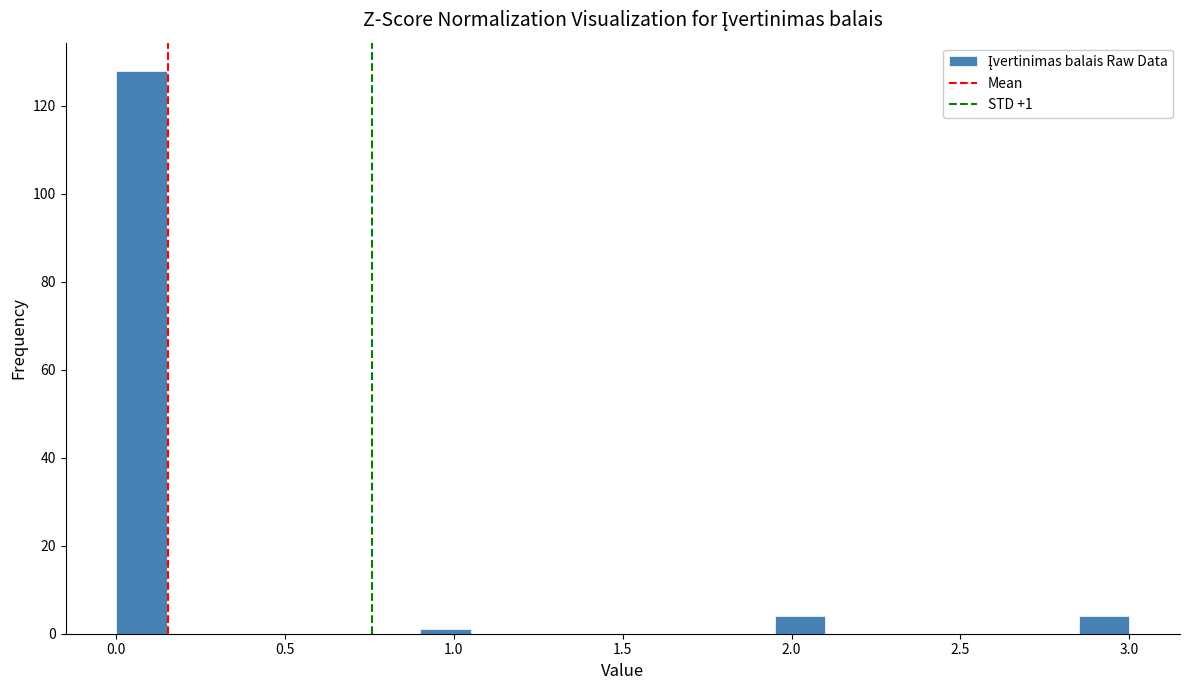

Read against the x-axis, roughly where is the centre of the tallest bar?

0.10